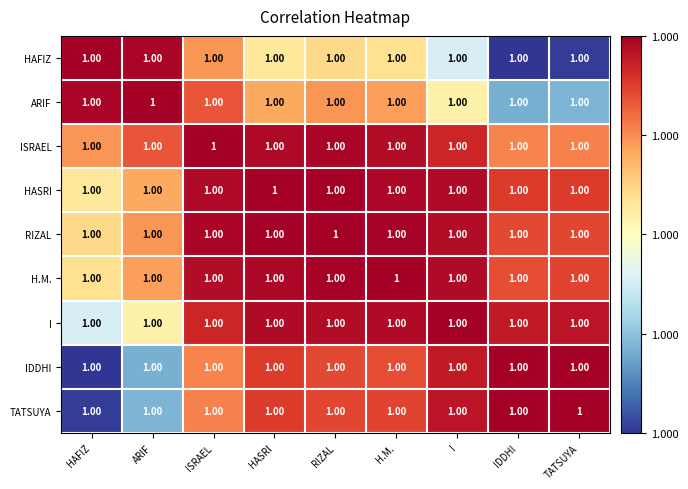

At which label does H.M. reach its minimum?

HAFIZ